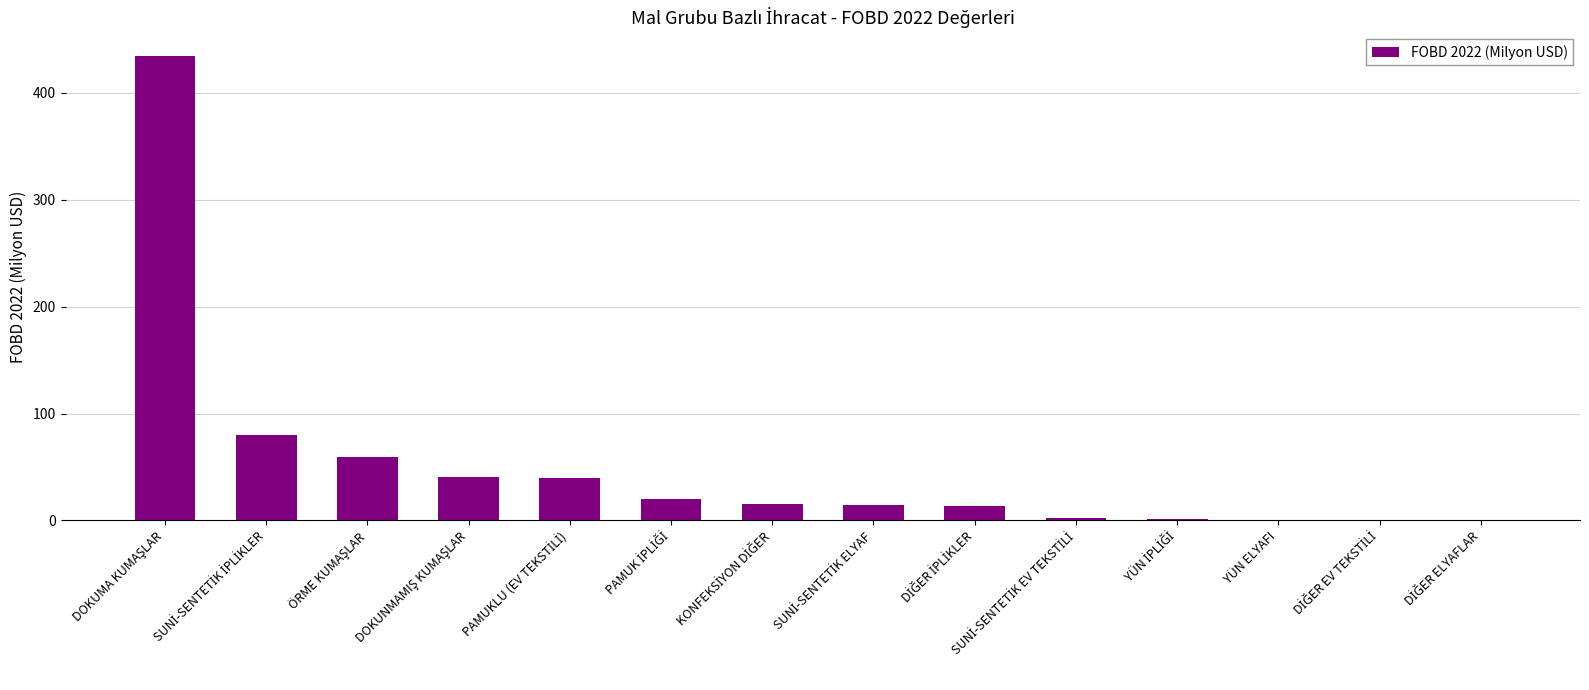

What is the maximum value shown in the chart?

434.8